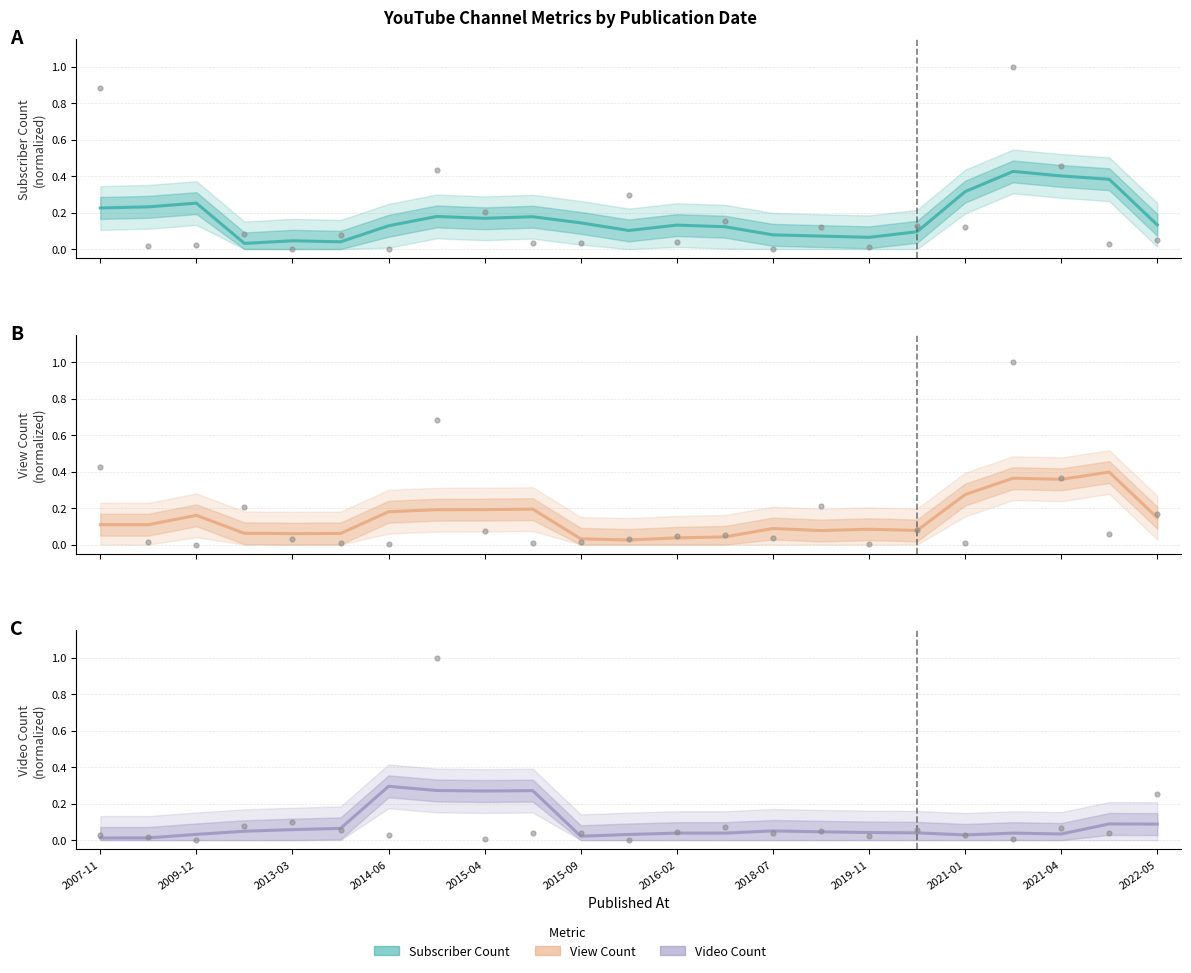

Which series contains the highest Y value?

Subscriber Count